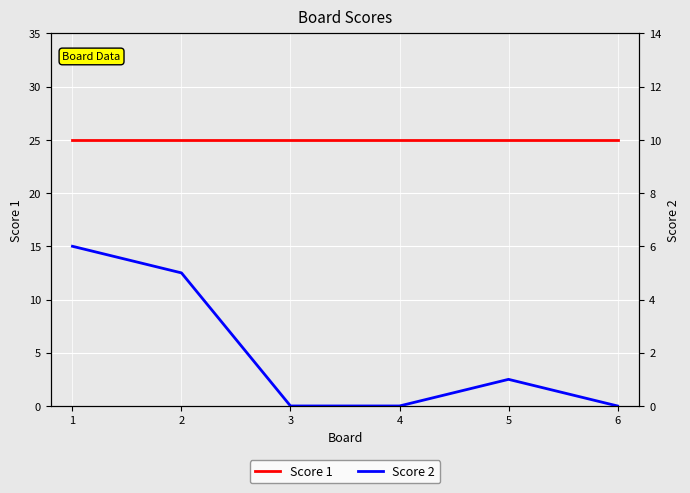

How many series are shown in this chart?

2